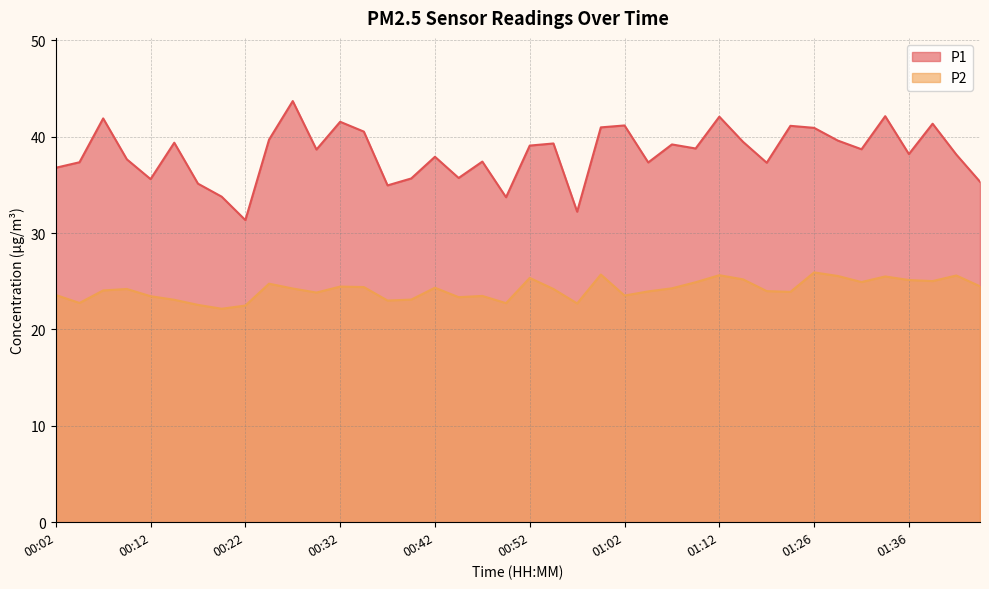

True or false: P2 and P1 cross at least once.

False